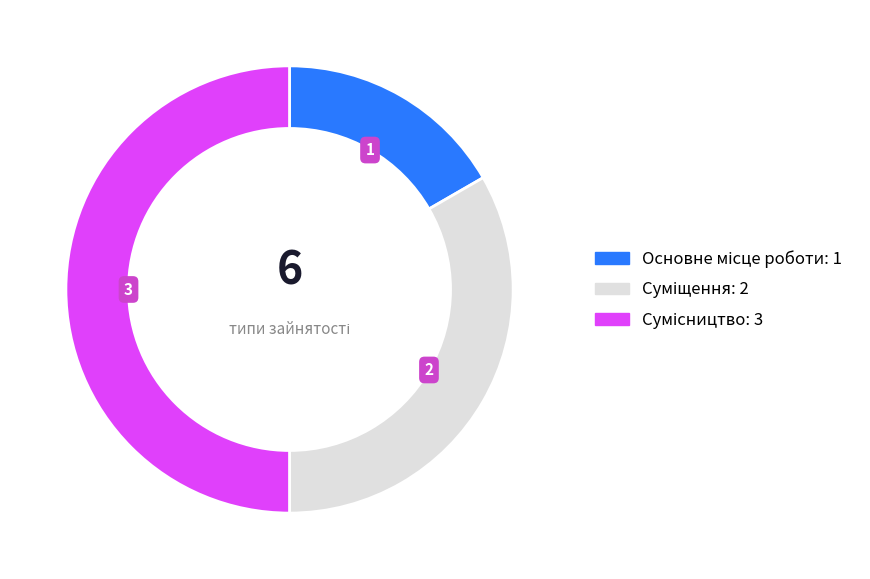

Is it true that Суміщення is 41% of the pie?

False